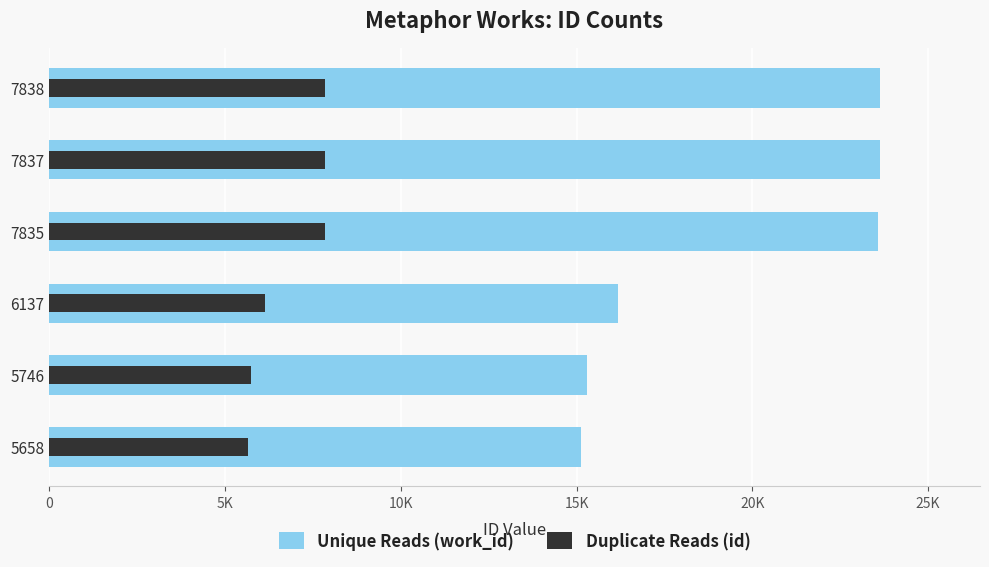

Rank the series by their average value, from highest to lowest.

Unique Reads (work_id), Duplicate Reads (id)